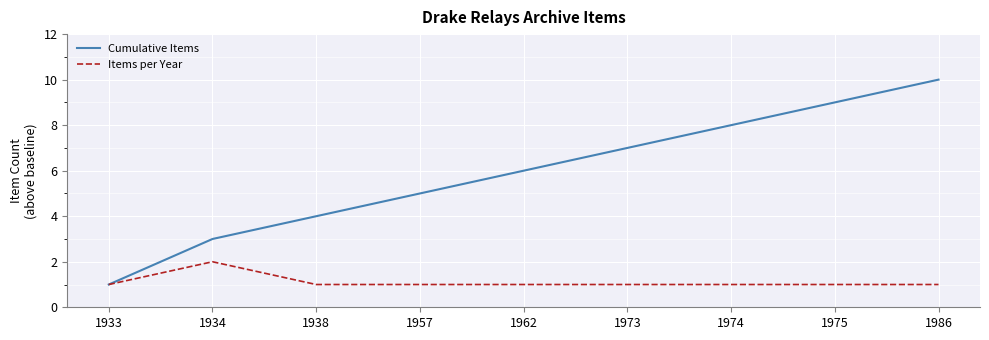

Is it true that Cumulative Items equals 6 at 1975?

False